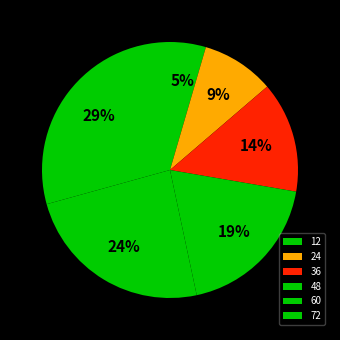

Is there any slice that represents more than half of the pie?

No